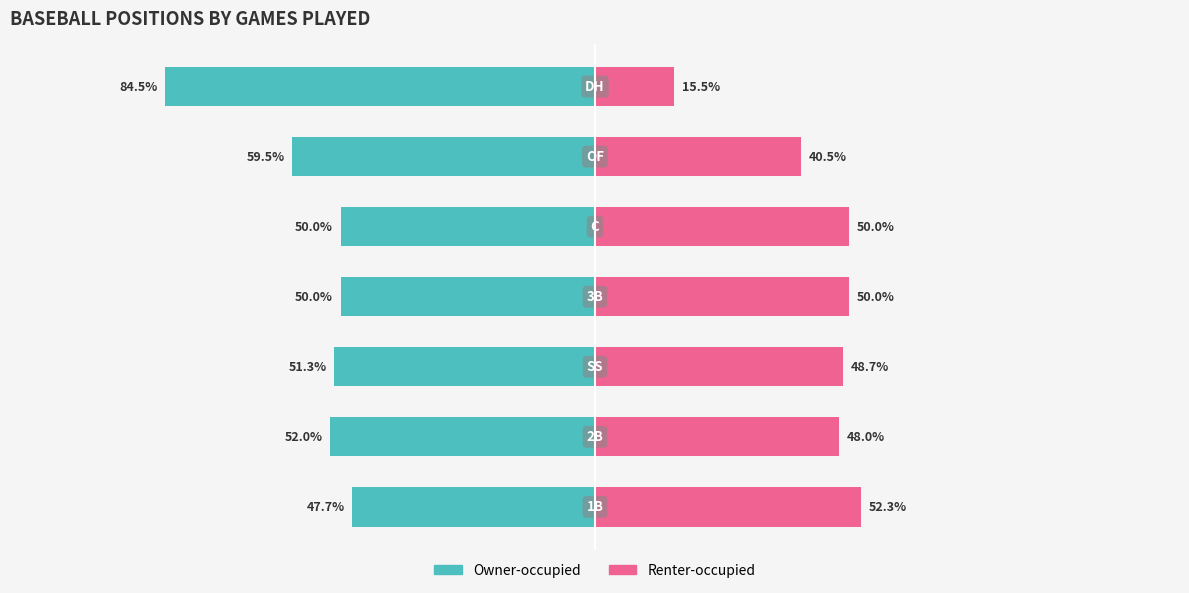

What is the lowest value of the Renter-occupied series?

15.5